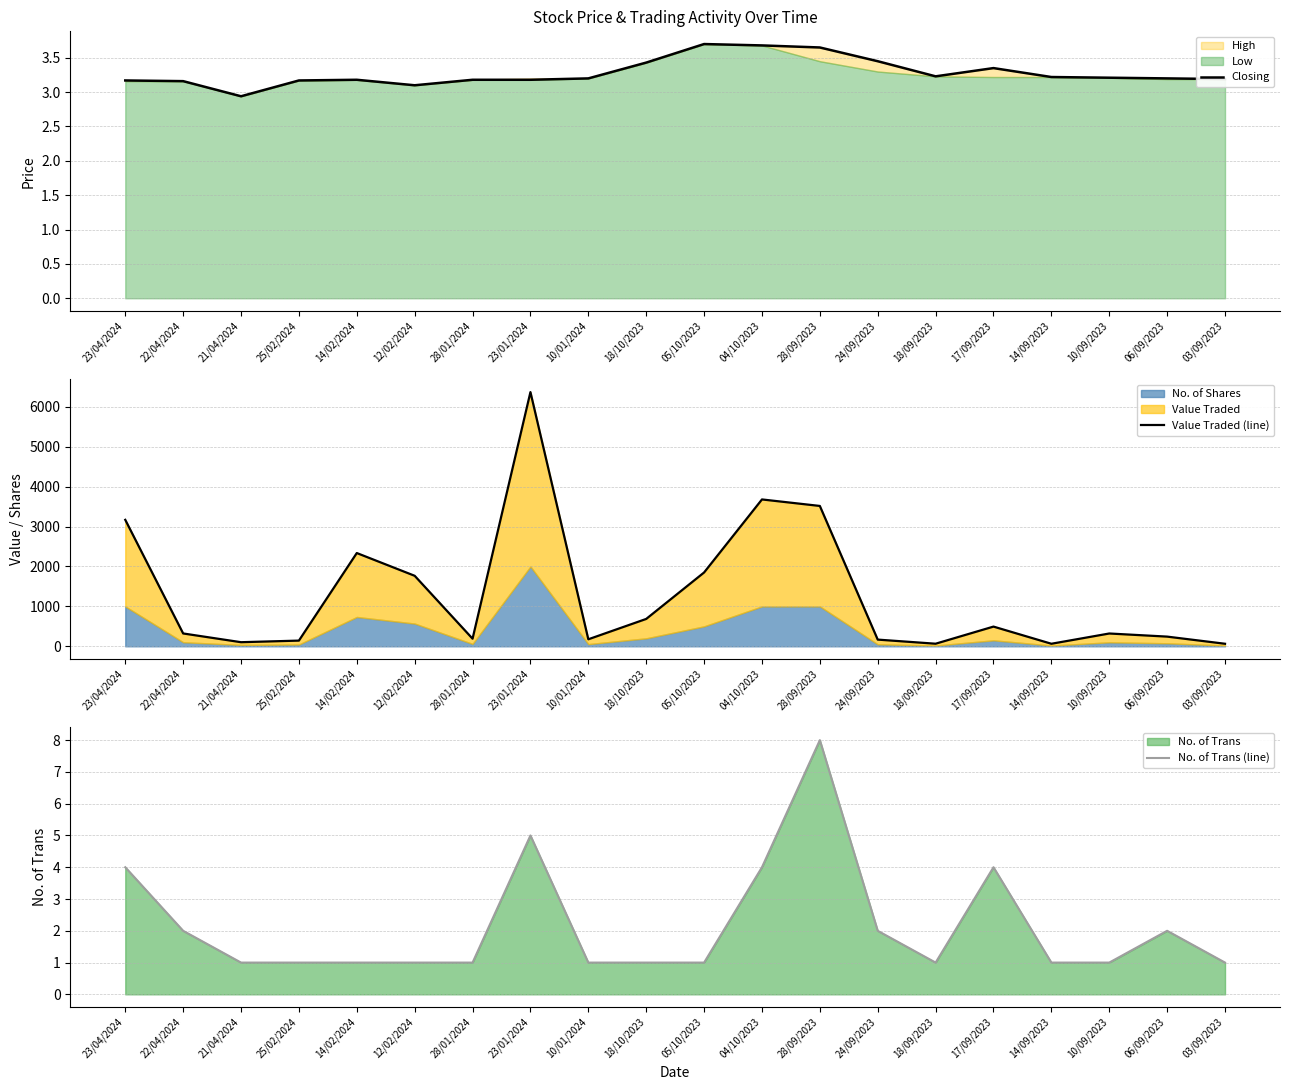

What is the total value across all series at 22/04/2024?

327.2